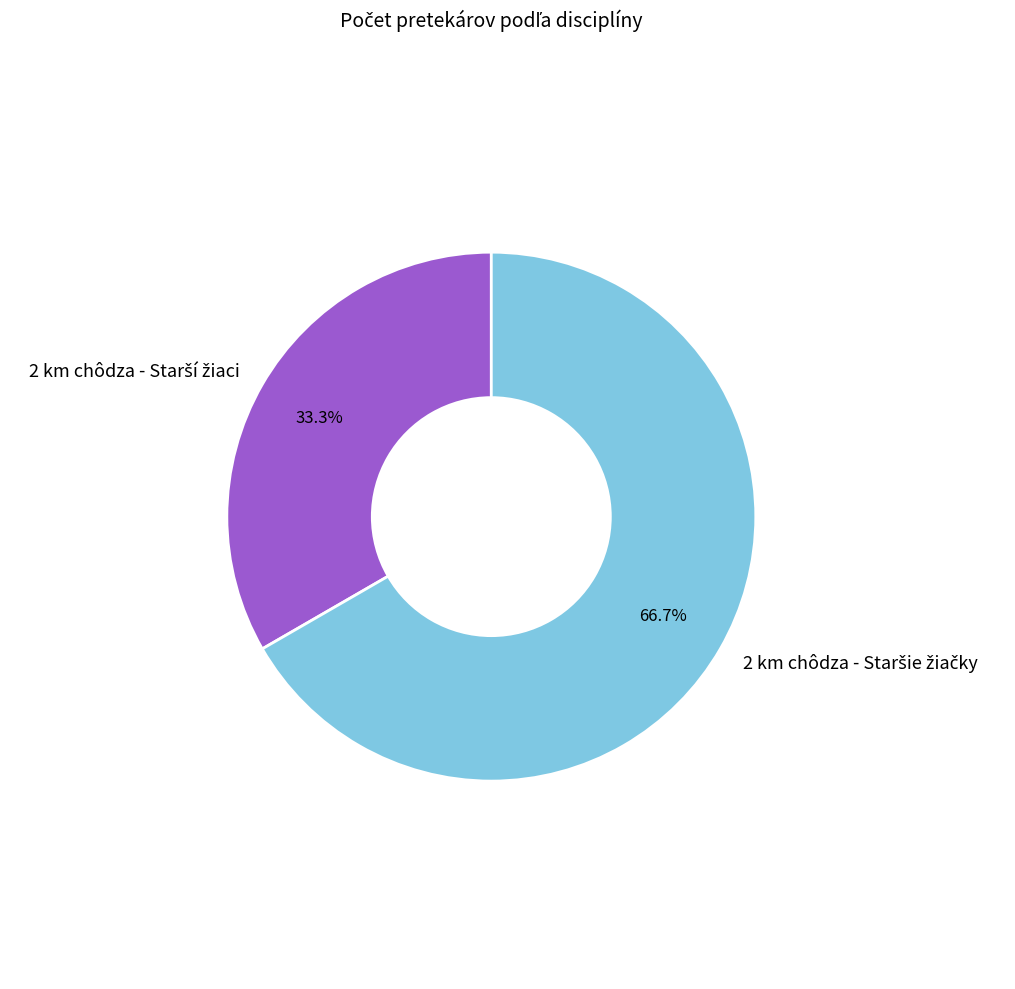

Is there any slice that represents more than half of the pie?

Yes